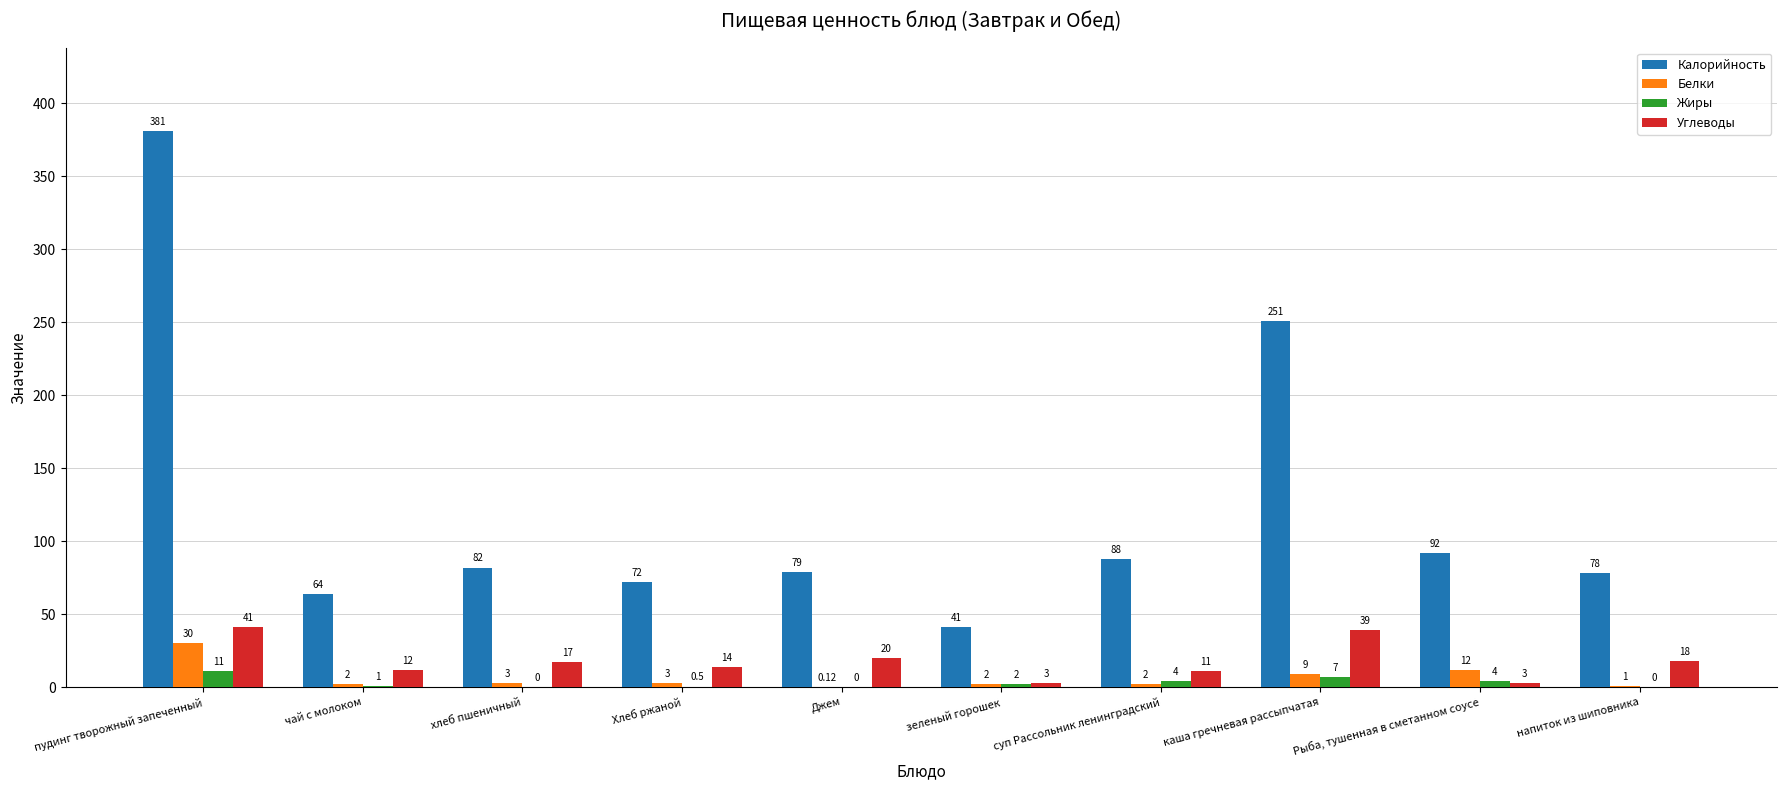

Is it true that Белки equals 2.0 at суп Рассольник ленинградский?

True